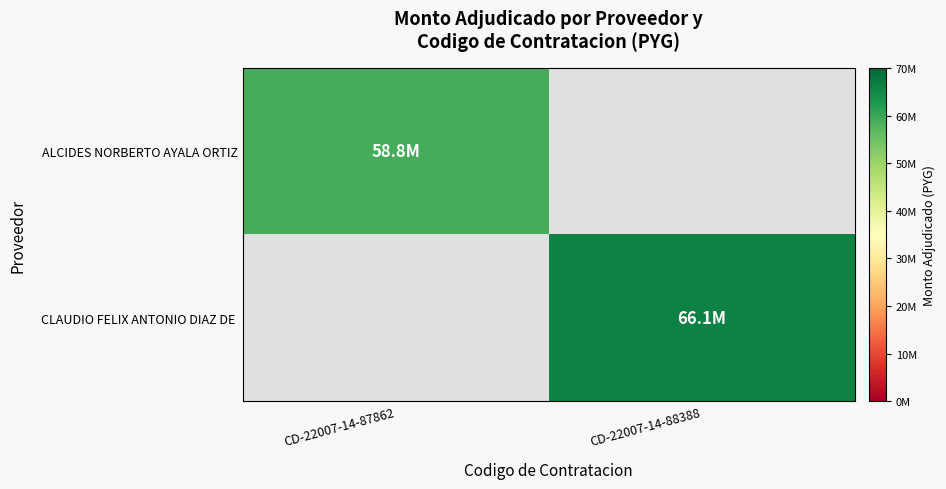

At which category does the chart reach its minimum across all series?

CD-22007-14-87862